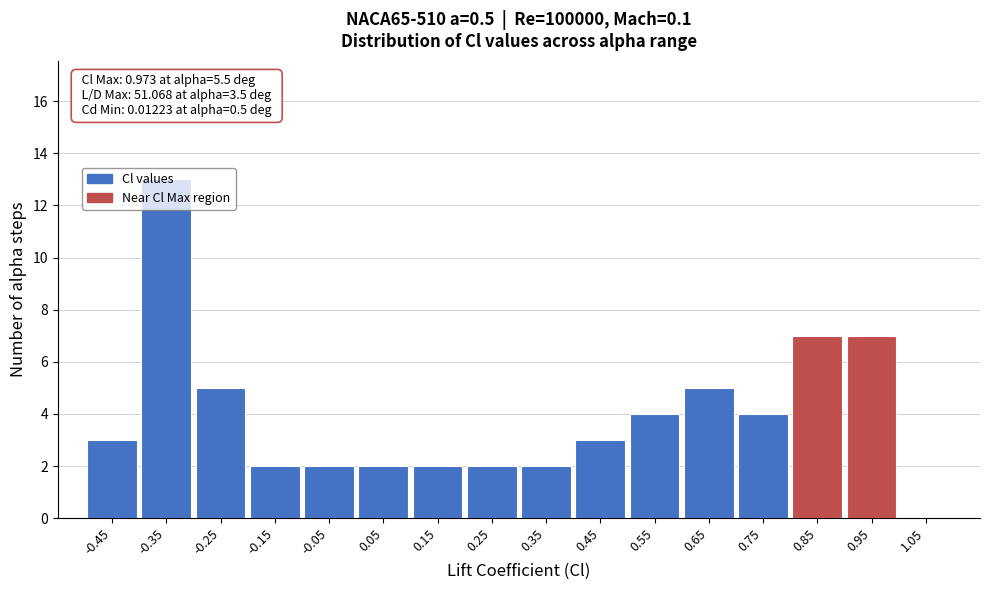

Over which range of the x-axis is the bar tallest?

-0.4 to -0.3